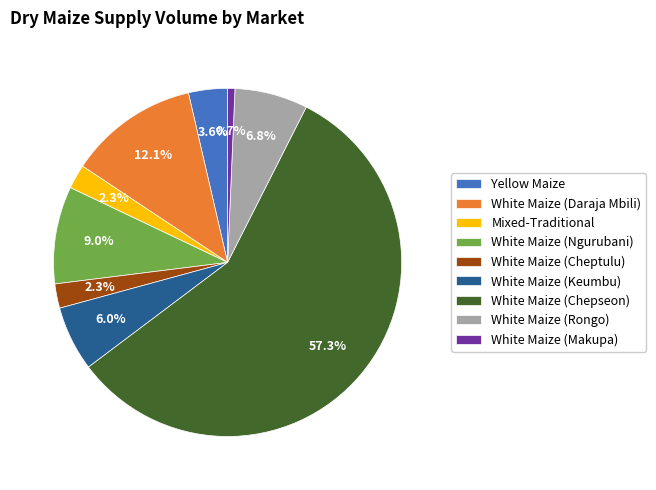

Which slice is the smallest?

White Maize (Makupa)